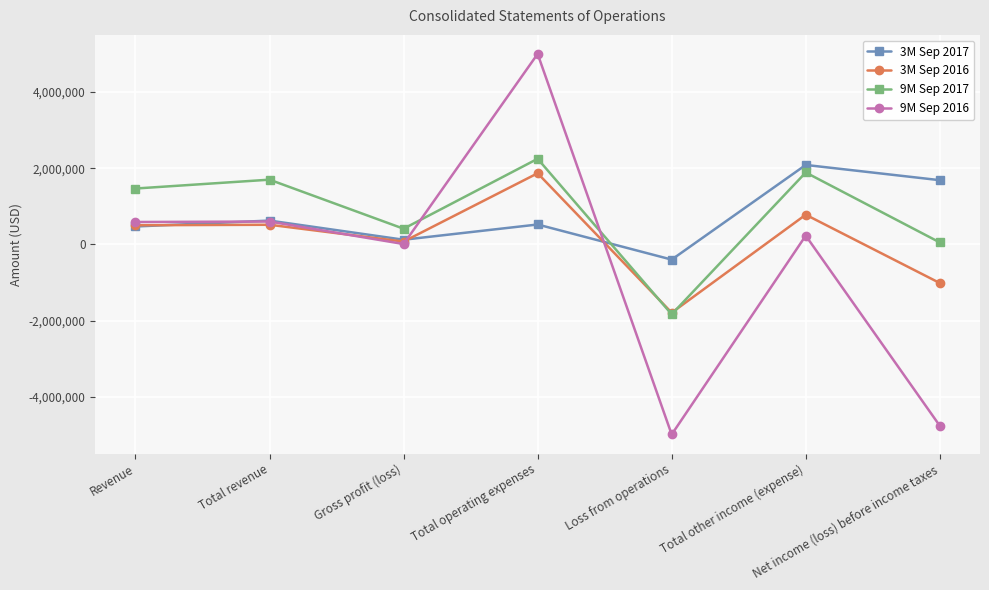

How many positive values does the 9M Sep 2017 series have?

6